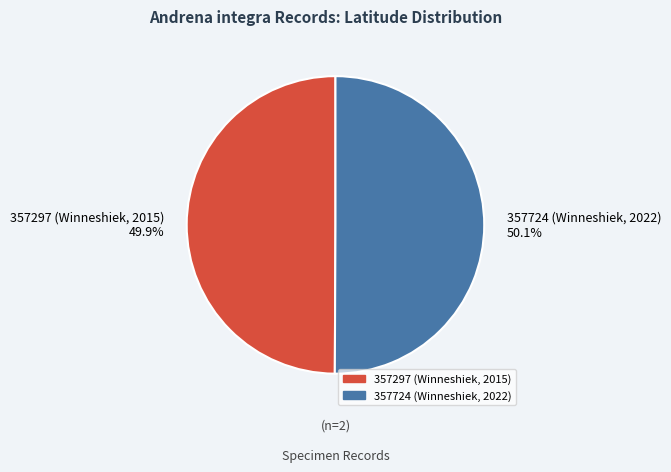

Is there a majority slice in this chart?

Yes